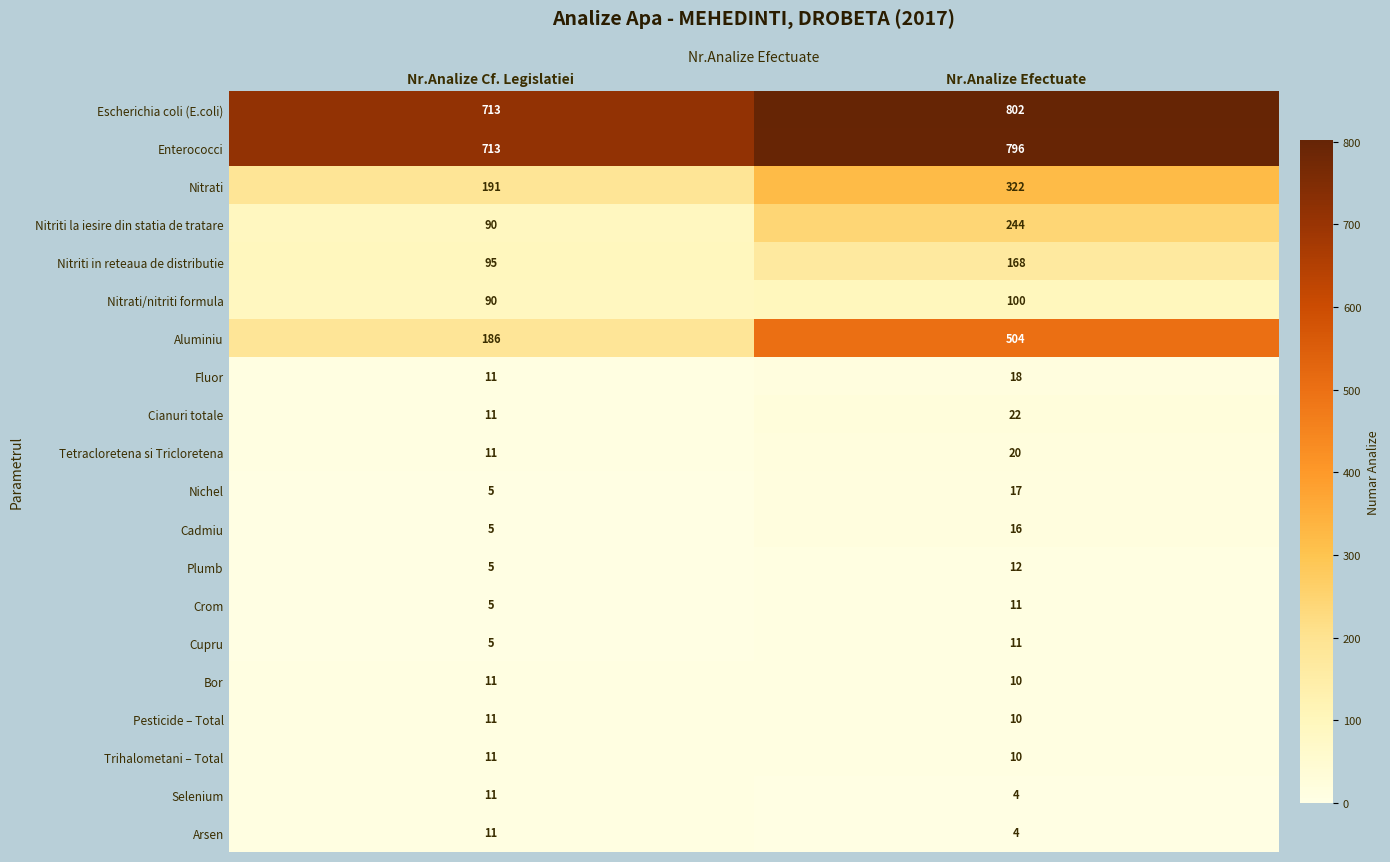

List the labels in order of Pesticide – Total value, largest first.

Nr.Analize Cf. Legislatiei, Nr.Analize Efectuate